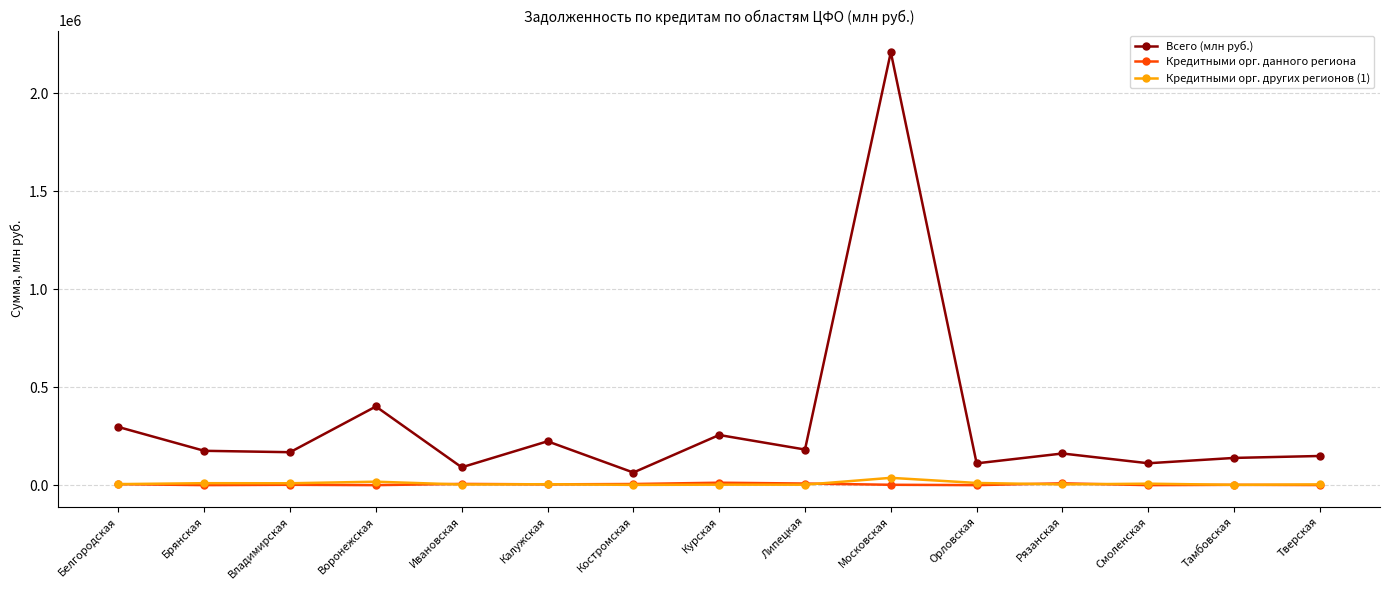

How many data points does each series have?

15